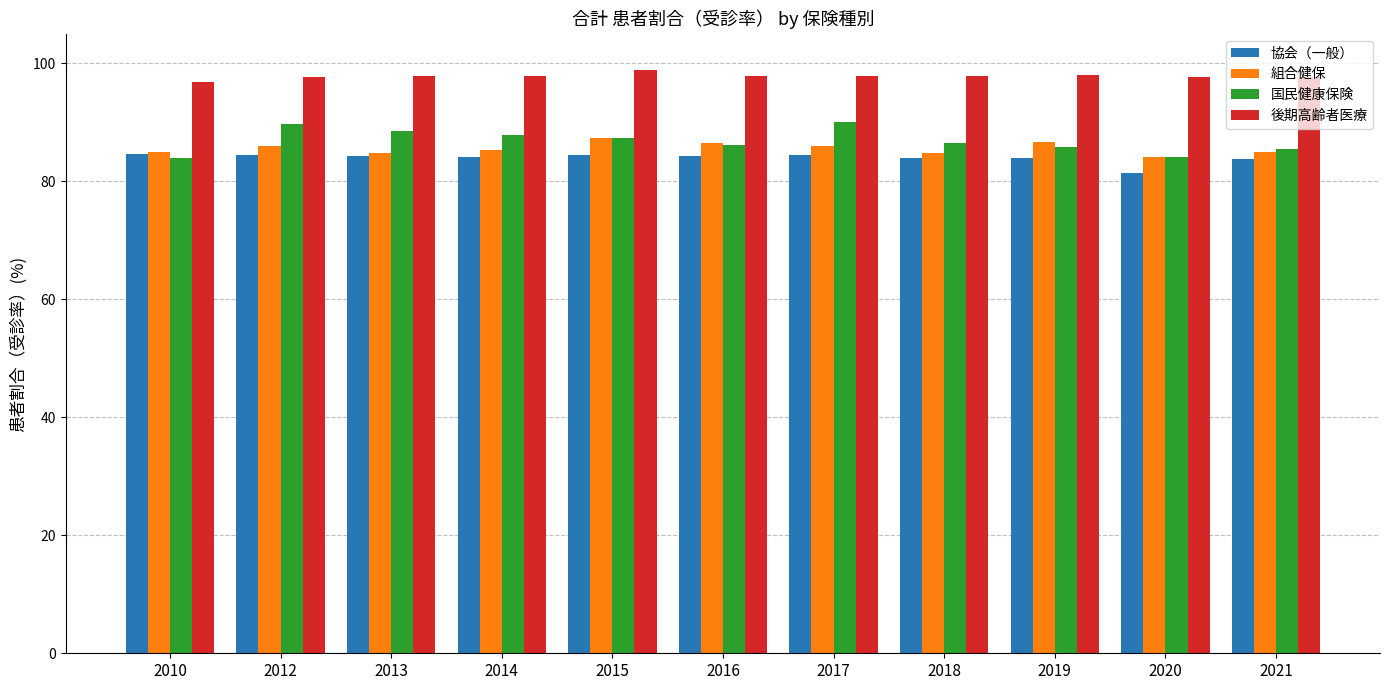

The 組合健保 series shows 20.3 at 2019. True or false?

False